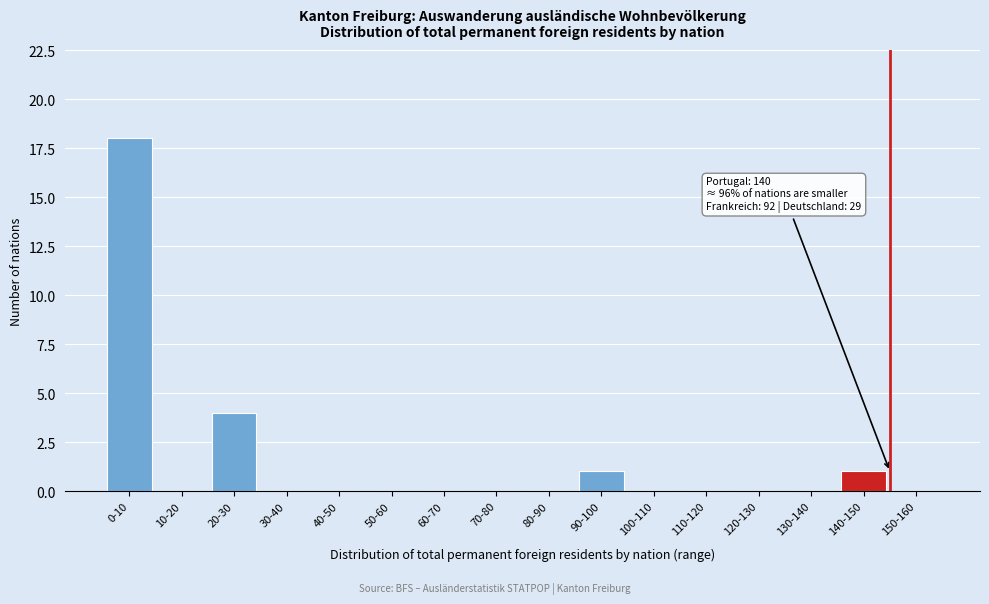

Reading left to right, extract all data points from this chart.

0-10=18	10-20=0	20-30=4	30-40=0	40-50=0	50-60=0	60-70=0	70-80=0	80-90=0	90-100=1	100-110=0	110-120=0	120-130=0	130-140=0	140-150=1	150-160=0